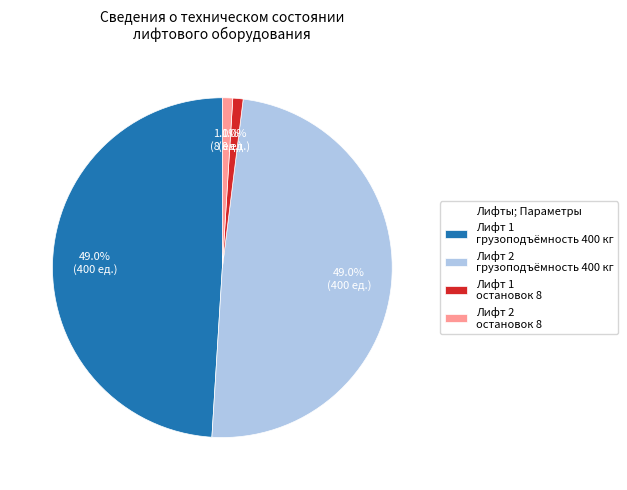

How many segments does this pie chart have?

4